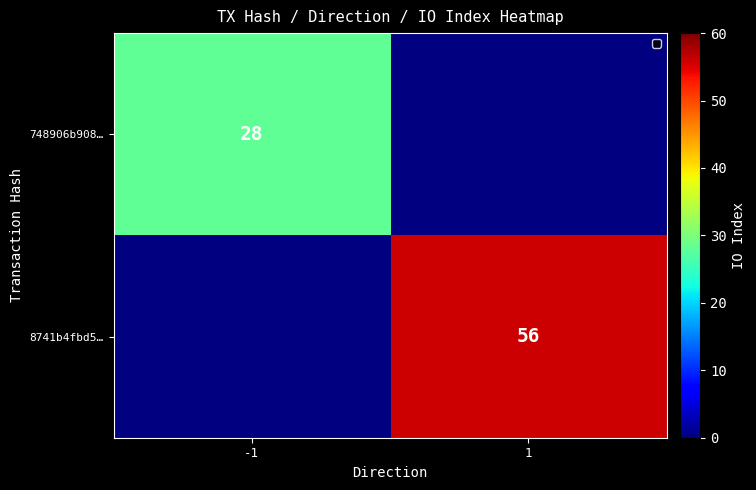

True or false: 8741b4fbd5… has a value of 90 at 1.

False